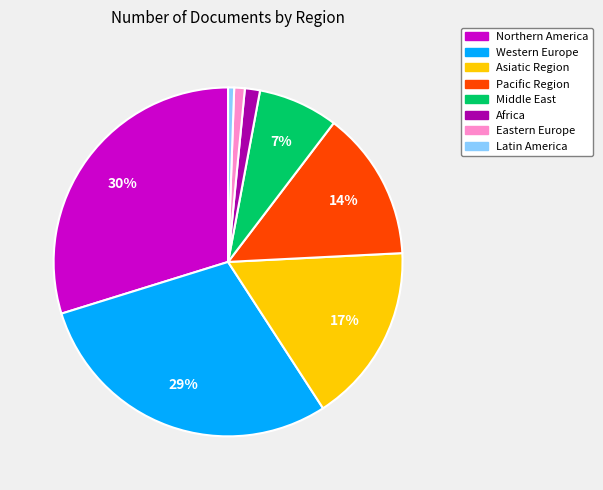

Does Eastern Europe account for over 50% of the chart?

No